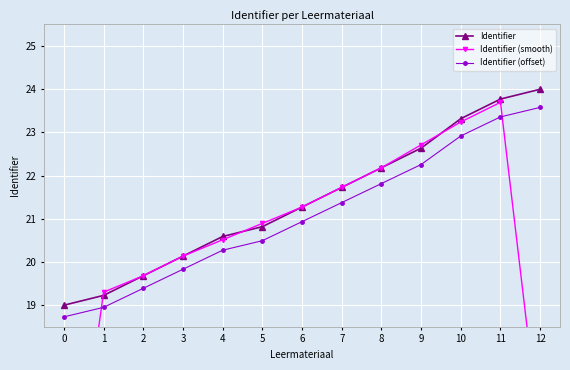

Reading left to right, what are all the values shown in this chart?

Identifier: 19.0	19.2	19.7	20.1	20.6	20.8	21.3	21.7	22.2	22.6	23.3	23.8	24.0
Identifier (smooth): 12.7	19.3	19.7	20.1	20.5	20.9	21.3	21.7	22.2	22.7	23.2	23.7	15.9
Identifier (offset): 18.7	19.0	19.4	19.8	20.3	20.5	20.9	21.4	21.8	22.3	22.9	23.4	23.6